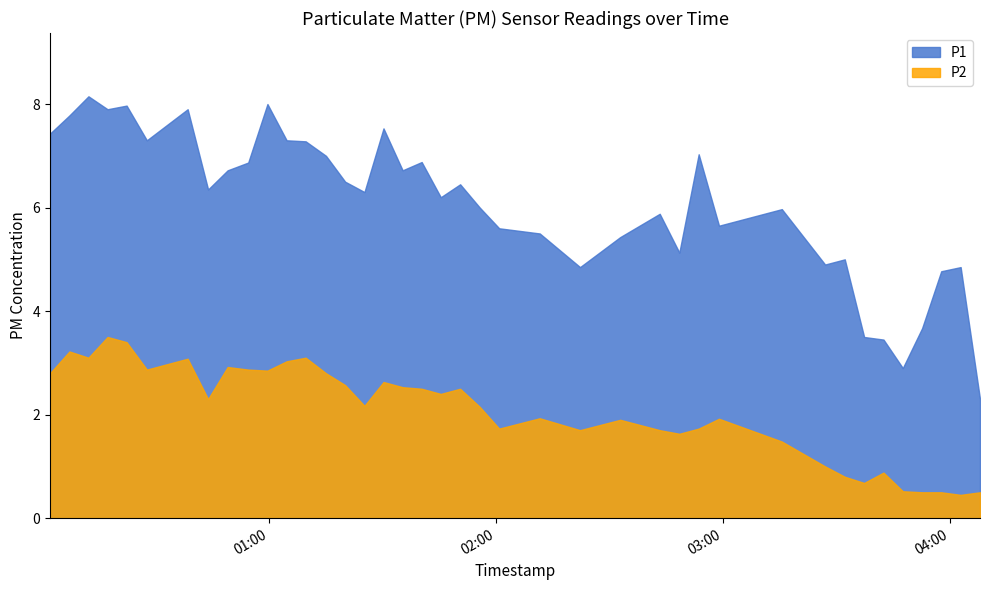

The value of P1 at 3 is 7.9. True or false?

True